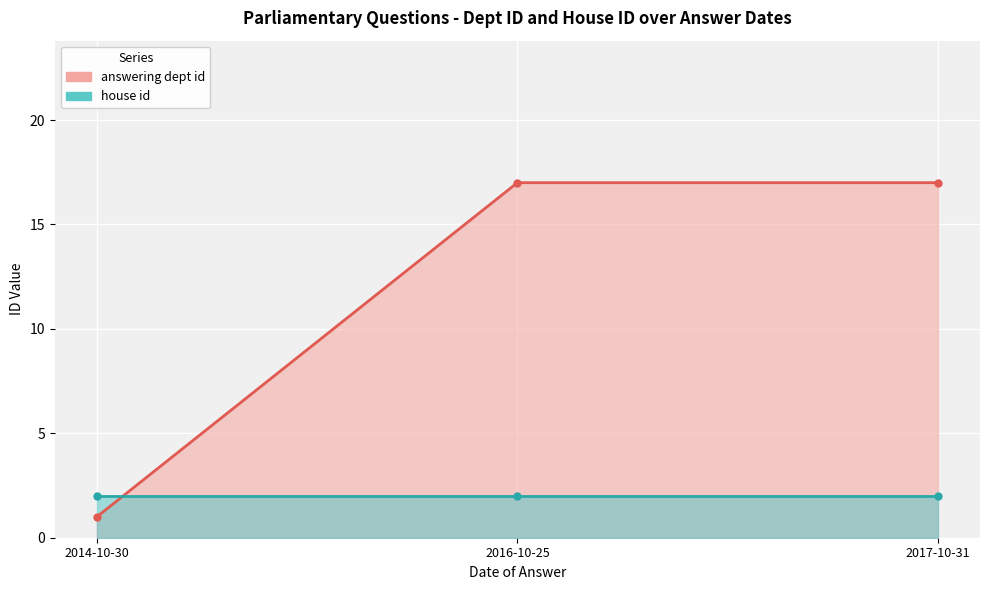

Count the values in the range 1 to 17.

3